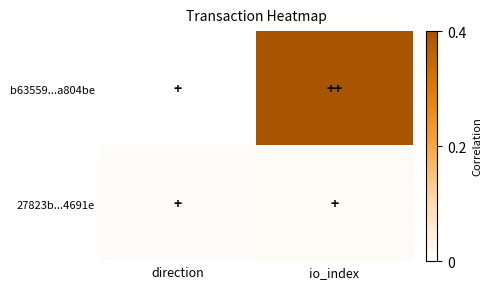

Between io_index and direction, which is larger?

io_index